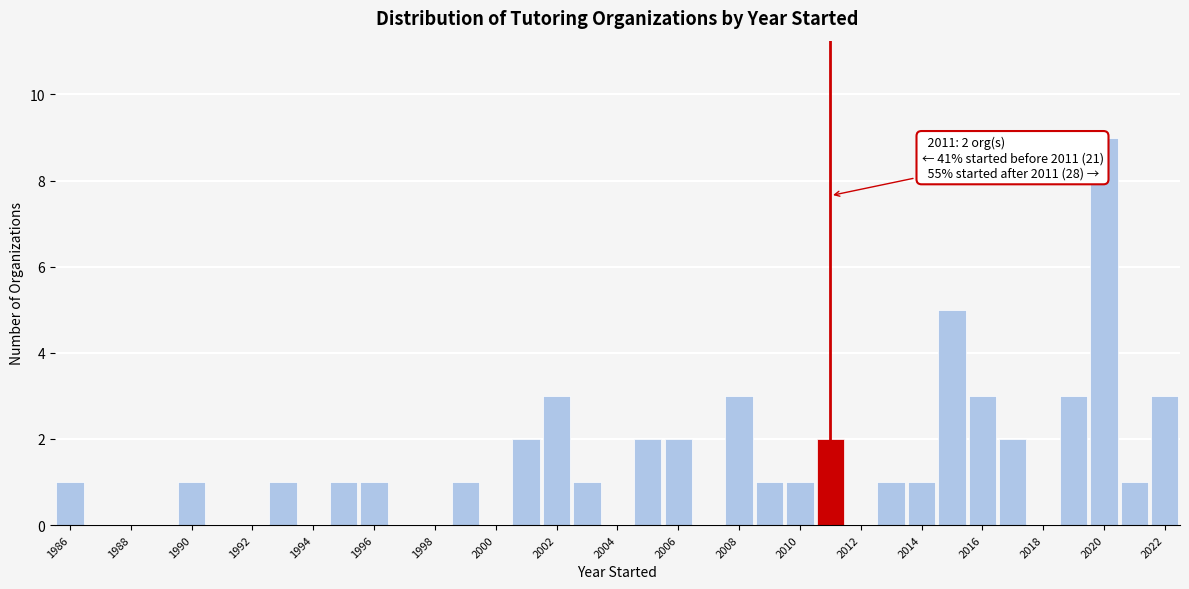

Which range on the x-axis has the tallest bar?

2019.5 to 2020.5